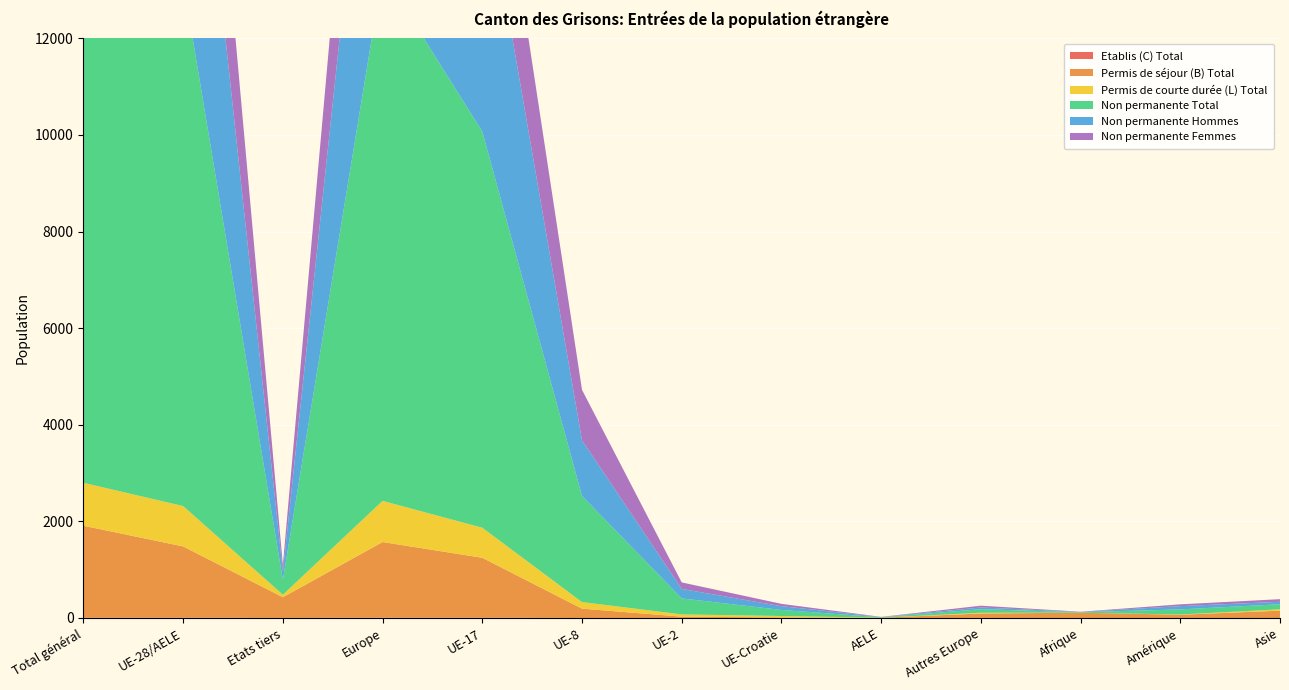

Reading left to right, transcribe all the data shown in this chart.

Etablis (C) Total: Total général=9	UE-28/AELE=8	Etats tiers=1	Europe=8	UE-17=7	UE-8=0	UE-2=1	UE-Croatie=0	AELE=0	Autres Europe=1	Afrique=0	Amérique=0	Asie=0
Permis de séjour (B) Total: Total général=1901	UE-28/AELE=1473	Etats tiers=428	Europe=1564	UE-17=1239	UE-8=193	UE-2=26	UE-Croatie=10	AELE=5	Autres Europe=91	Afrique=109	Amérique=67	Asie=151
Permis de courte durée (L) Total: Total général=888	UE-28/AELE=836	Etats tiers=52	Europe=852	UE-17=622	UE-8=136	UE-2=47	UE-Croatie=30	AELE=1	Autres Europe=16	Afrique=0	Amérique=5	Asie=28
Non permanente Total: Total général=11174	UE-28/AELE=10866	Etats tiers=308	Europe=10939	UE-17=8204	UE-8=2197	UE-2=331	UE-Croatie=126	AELE=8	Autres Europe=73	Afrique=10	Amérique=105	Asie=105
Non permanente Hommes: Total général=7133	UE-28/AELE=6963	Etats tiers=170	Europe=6999	UE-17=5532	UE-8=1152	UE-2=196	UE-Croatie=78	AELE=5	Autres Europe=36	Afrique=6	Amérique=68	Asie=51
Non permanente Femmes: Total général=4041	UE-28/AELE=3903	Etats tiers=138	Europe=3940	UE-17=2672	UE-8=1045	UE-2=135	UE-Croatie=48	AELE=3	Autres Europe=37	Afrique=4	Amérique=37	Asie=54